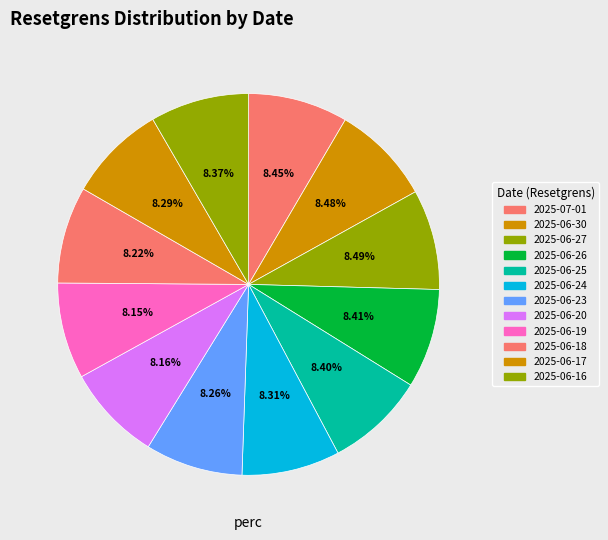

To the nearest percent, what percentage of the pie is 2025-06-24?

8%